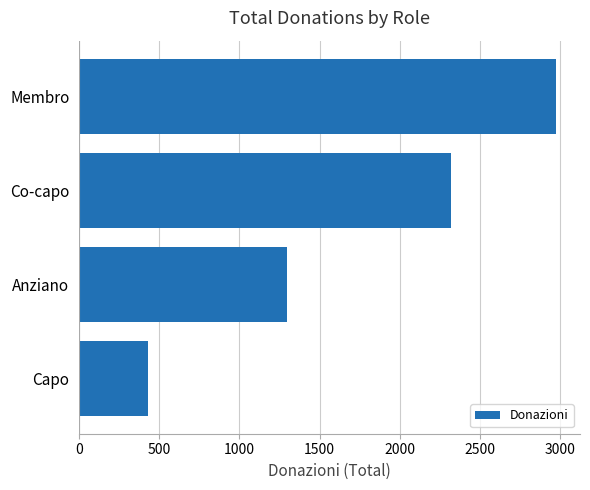

Rank the categories by value from highest to lowest.

Membro, Co-capo, Anziano, Capo